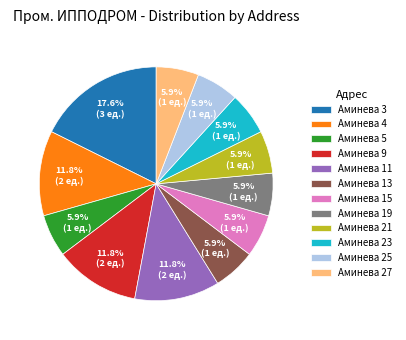

Is it true that Аминева 9 is 1% of the pie?

False